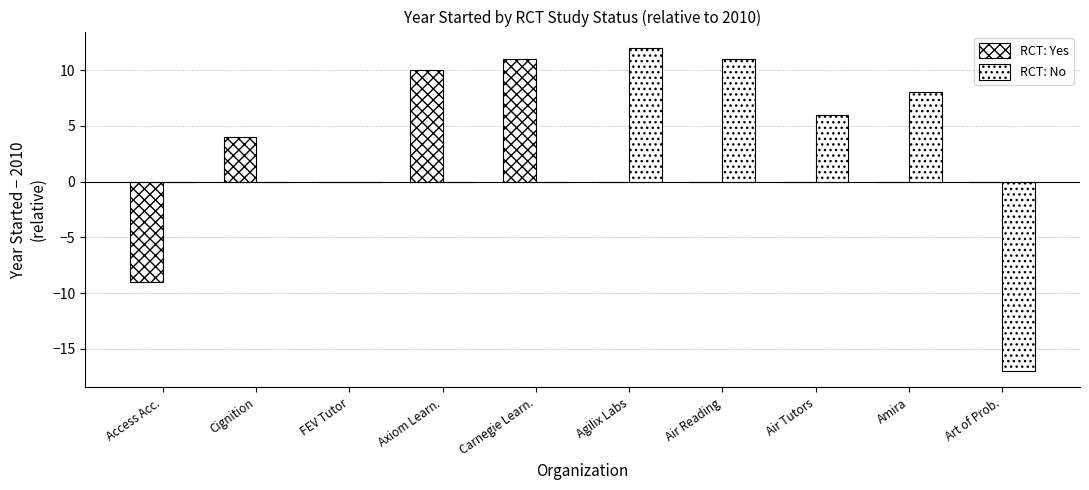

What is the maximum value shown in the chart?

12